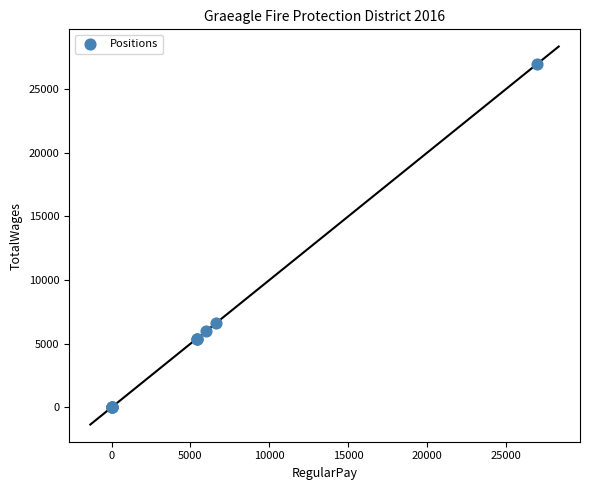

What Y value in the scatter plot is closest to 13500?

6620